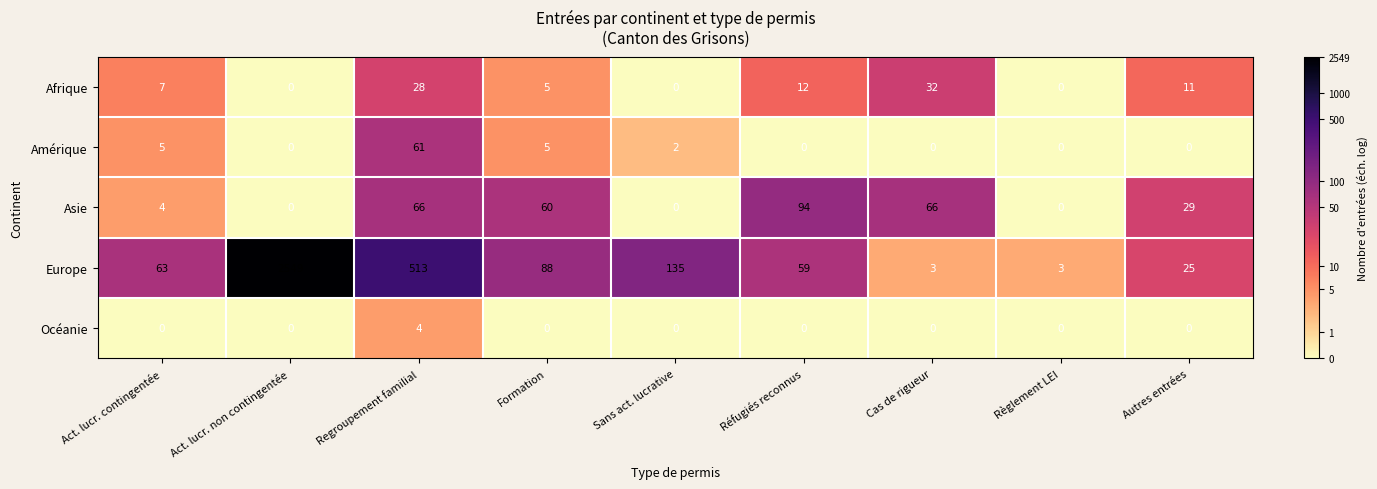

Which series has the largest total across all categories?

Europe